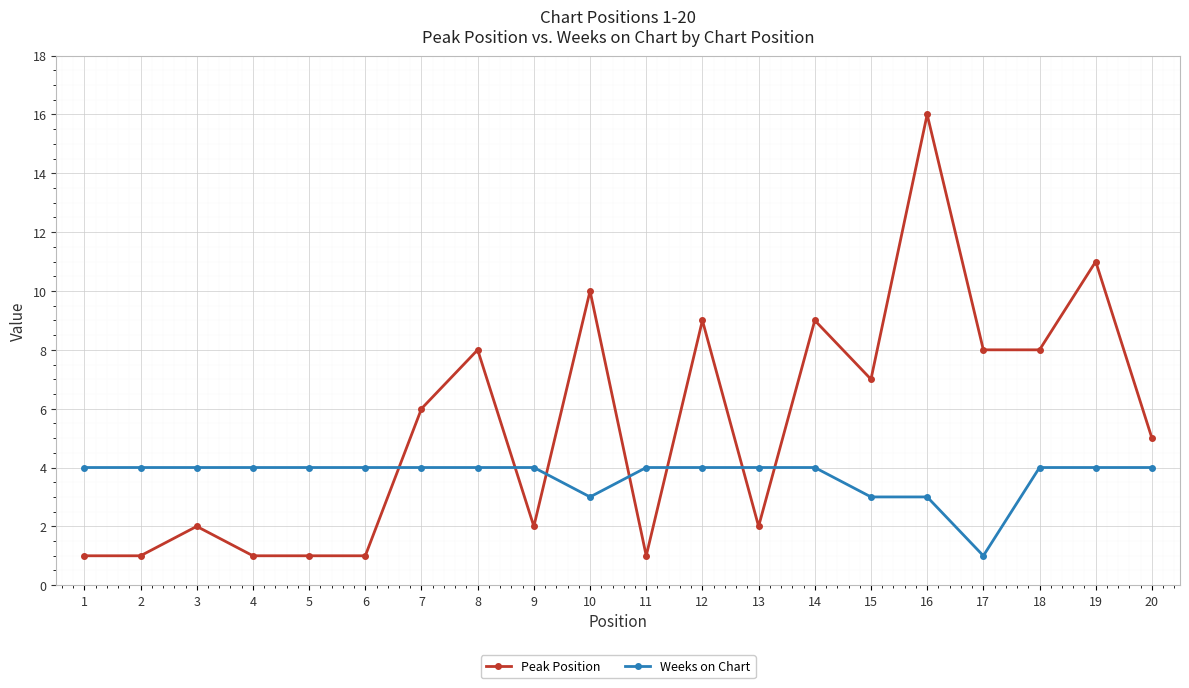

What are all the series names shown in the legend?

Peak Position, Weeks on Chart